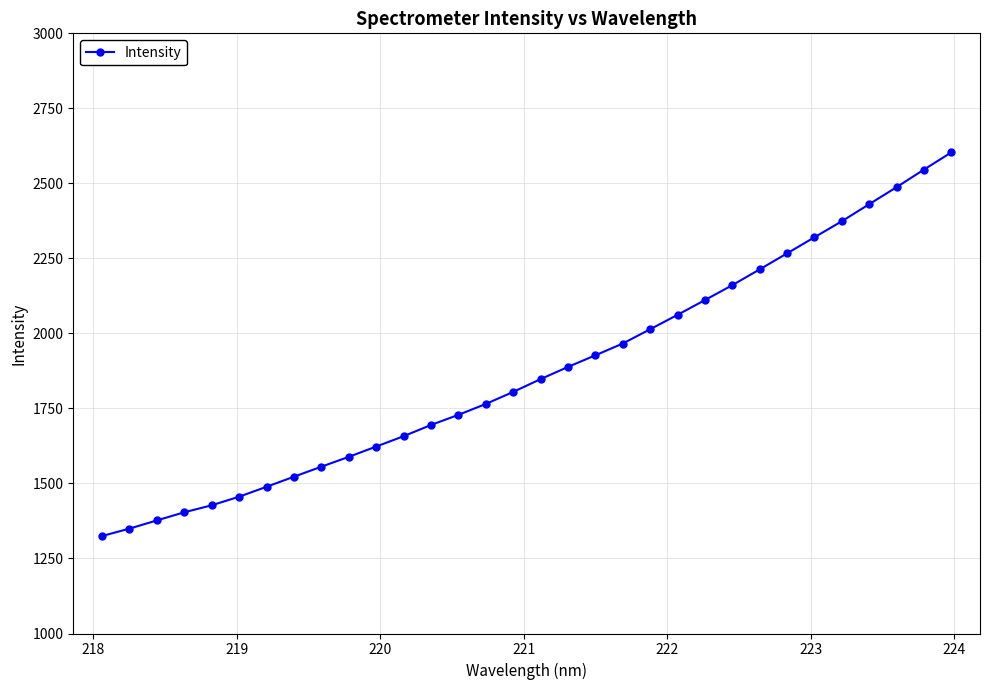

What is the average value?

1874.6